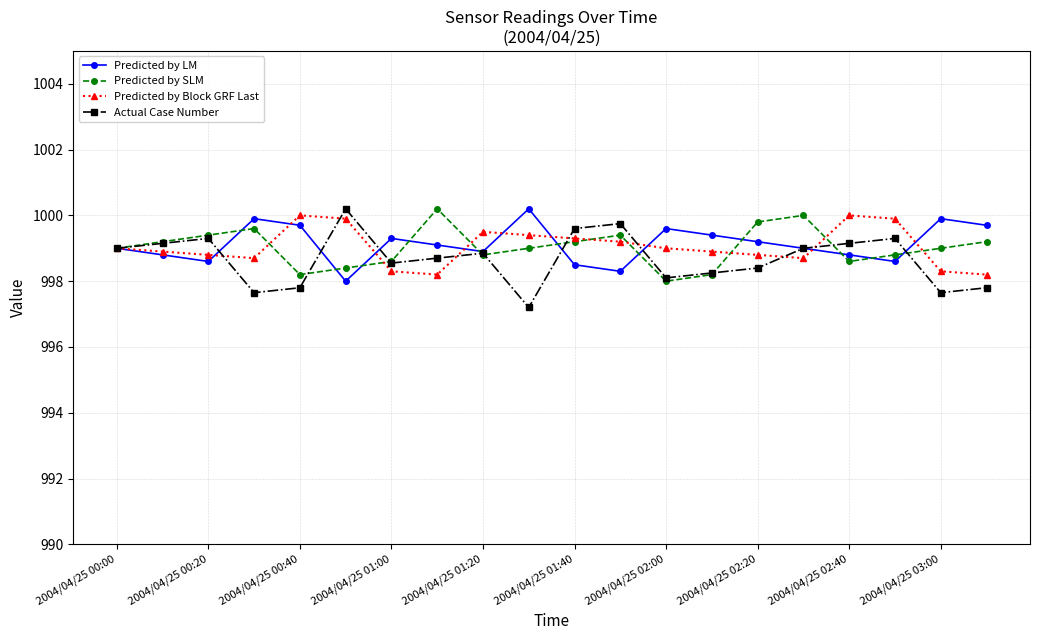

How many lines are shown in the chart?

4